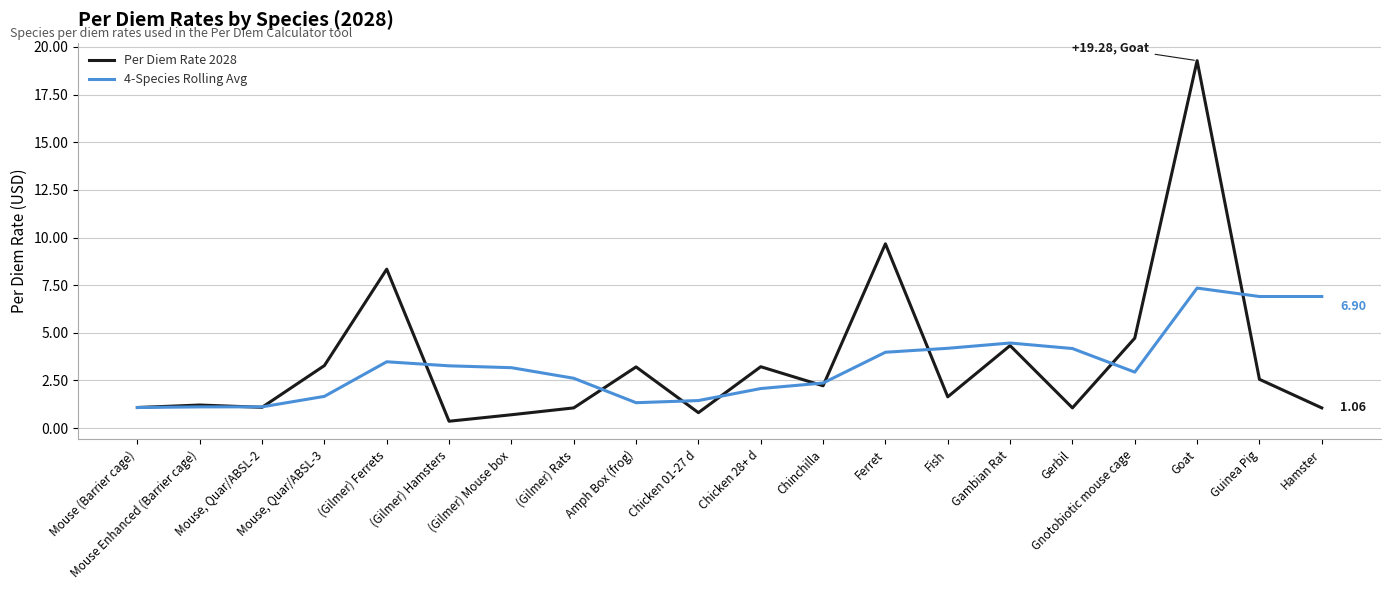

After their last crossing, which series has the higher values: 4-Species Rolling Avg or Per Diem Rate 2028?

4-Species Rolling Avg